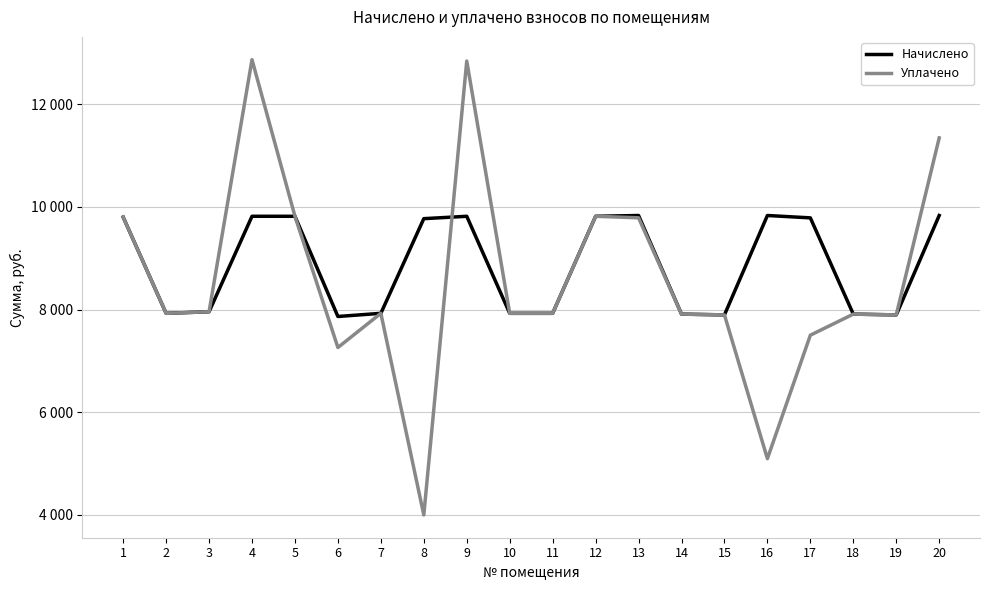

Does the chart have visible grid lines?

Yes